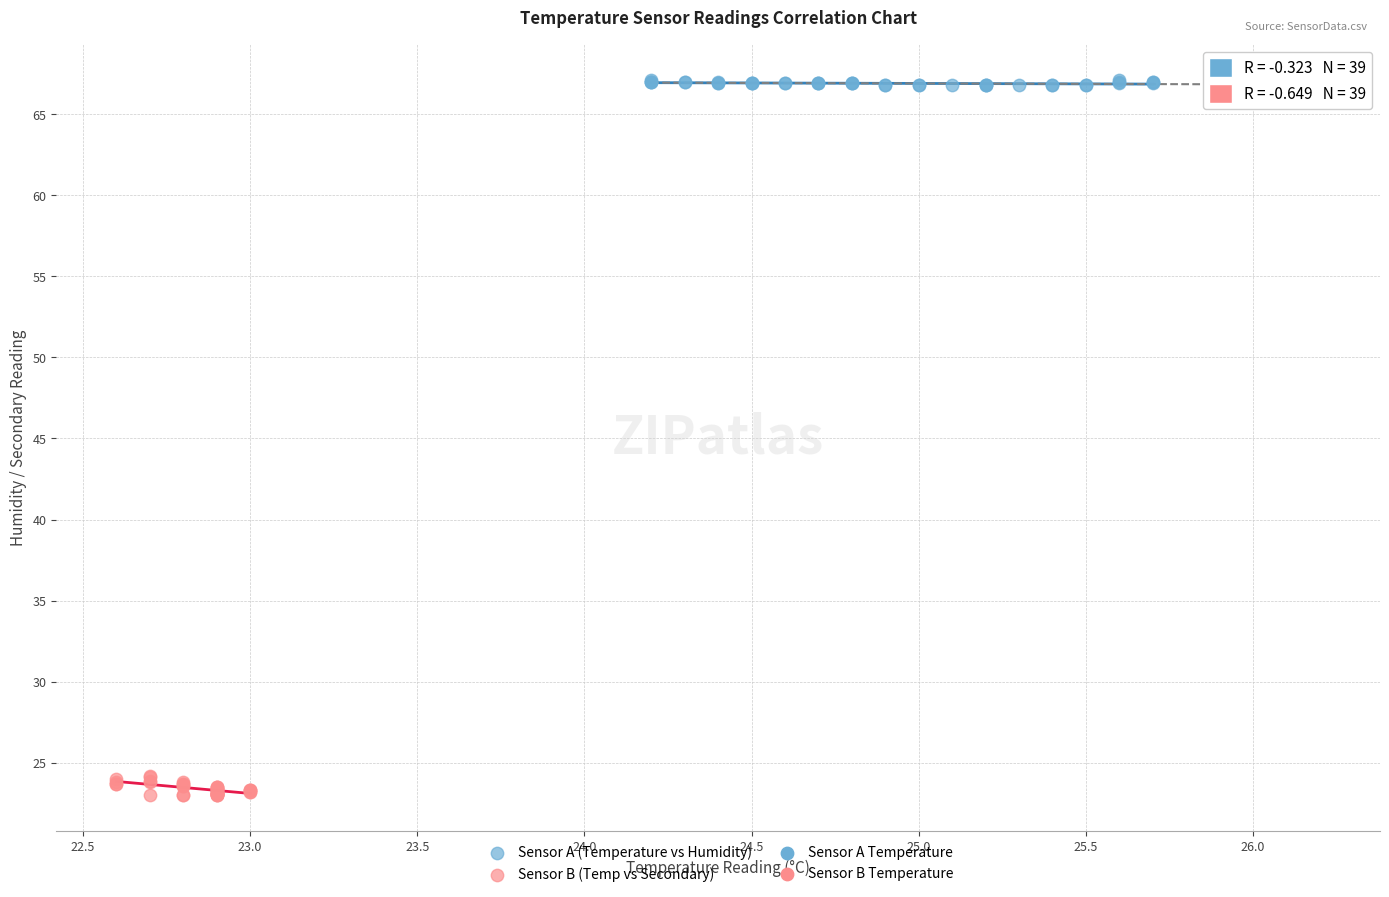

Which series reaches the minimum Y coordinate?

Sensor B (Temp vs Secondary)